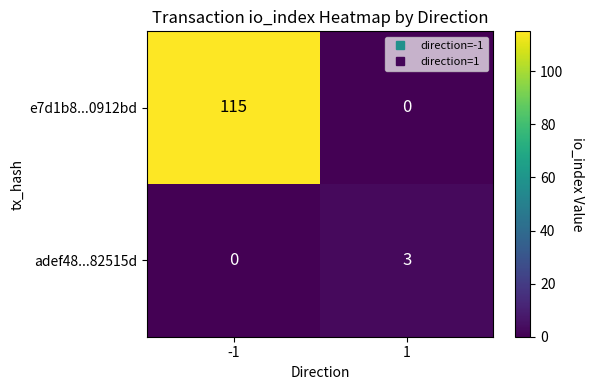

Which series has the largest total across all categories?

e7d1b8...0912bd